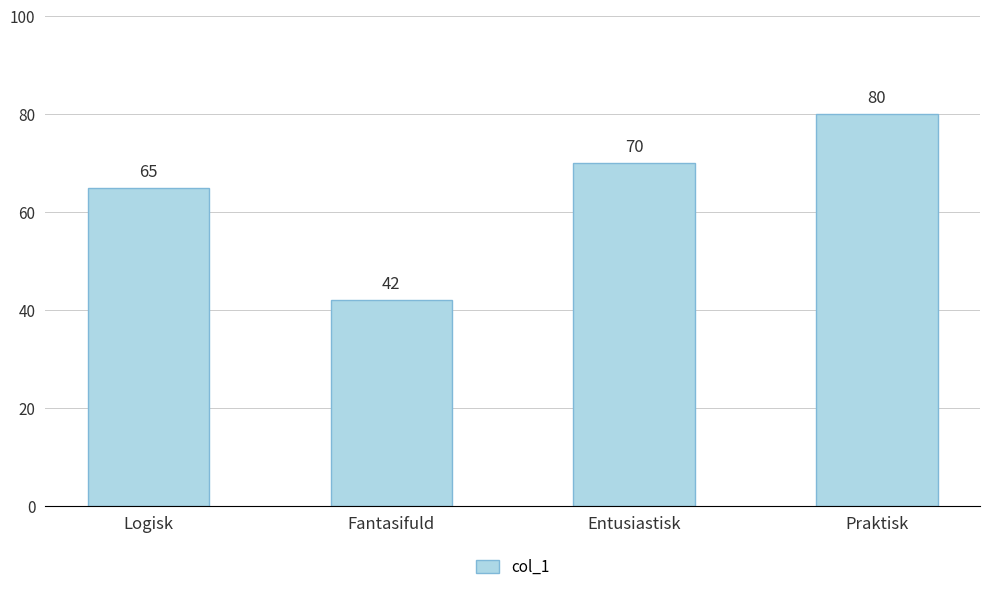

What is the average value?

64